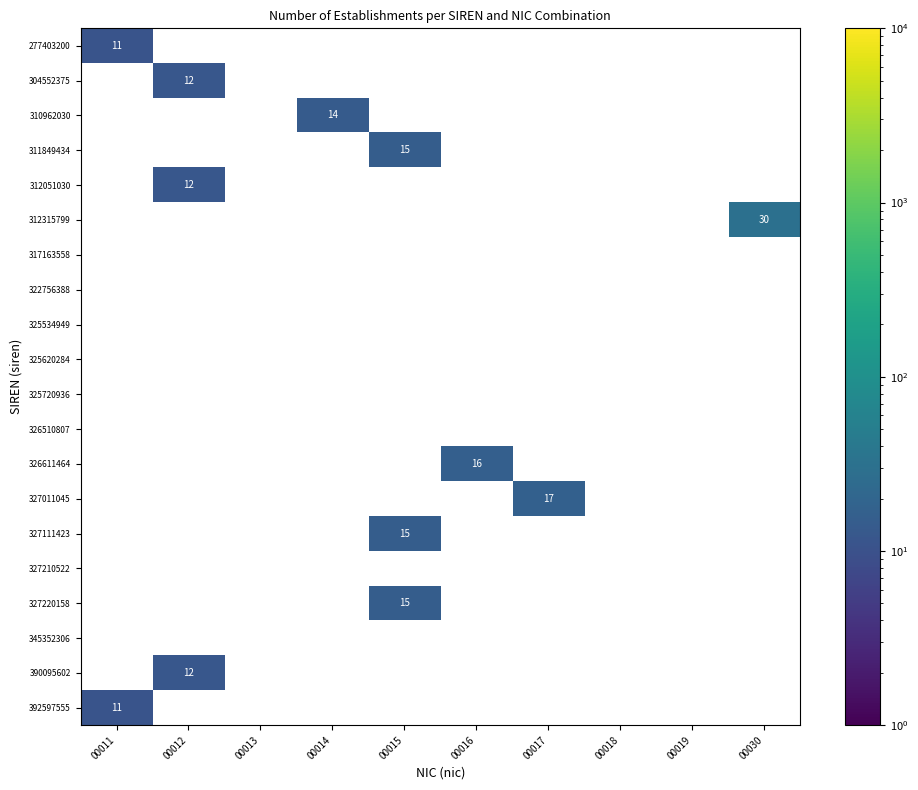

The 390095602 series shows 12.0 at 00012. True or false?

True